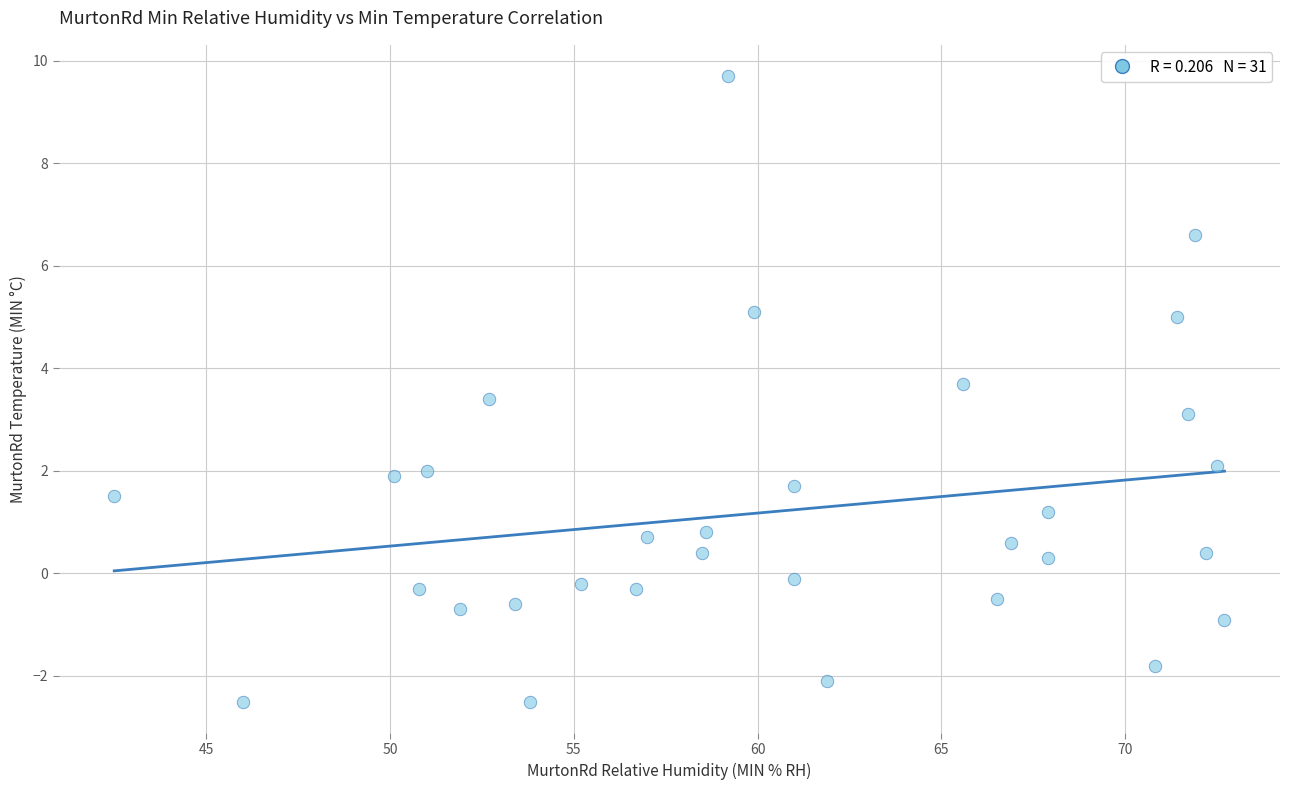

What is the range of X values (max minus min)?

30.2